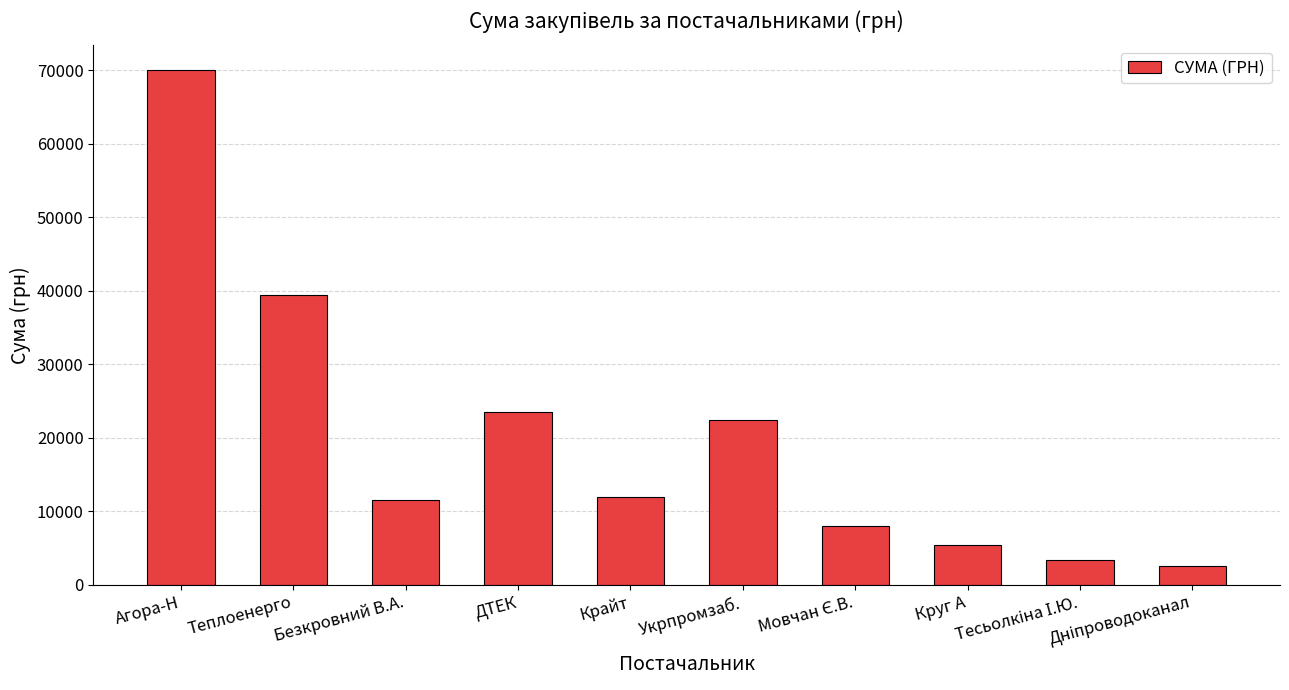

What is the sum of all values?

198011.9